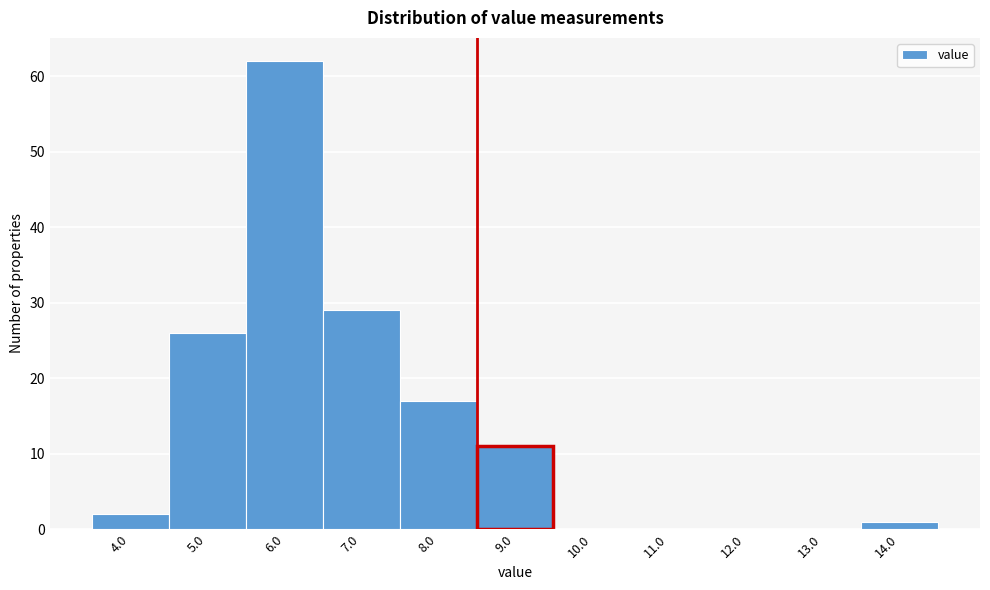

Reading right to left, list all the values displayed in this chart.

14.0=1	13.0=0	12.0=0	11.0=0	10.0=0	9.0=11	8.0=17	7.0=29	6.0=62	5.0=26	4.0=2